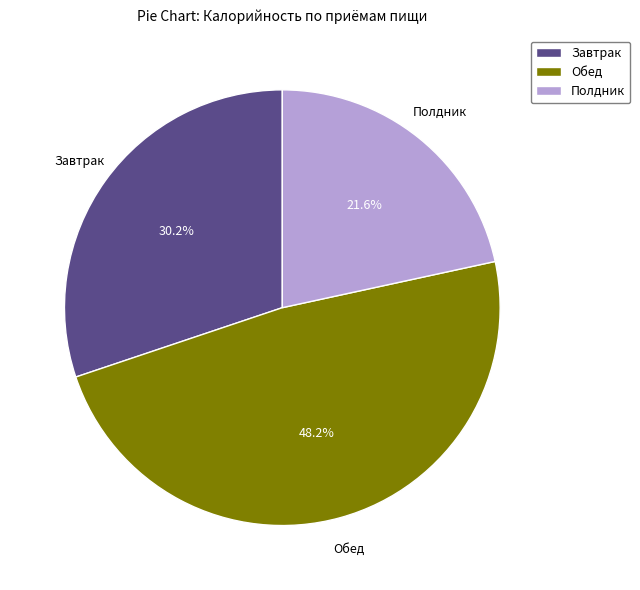

How many segments does this pie chart have?

3